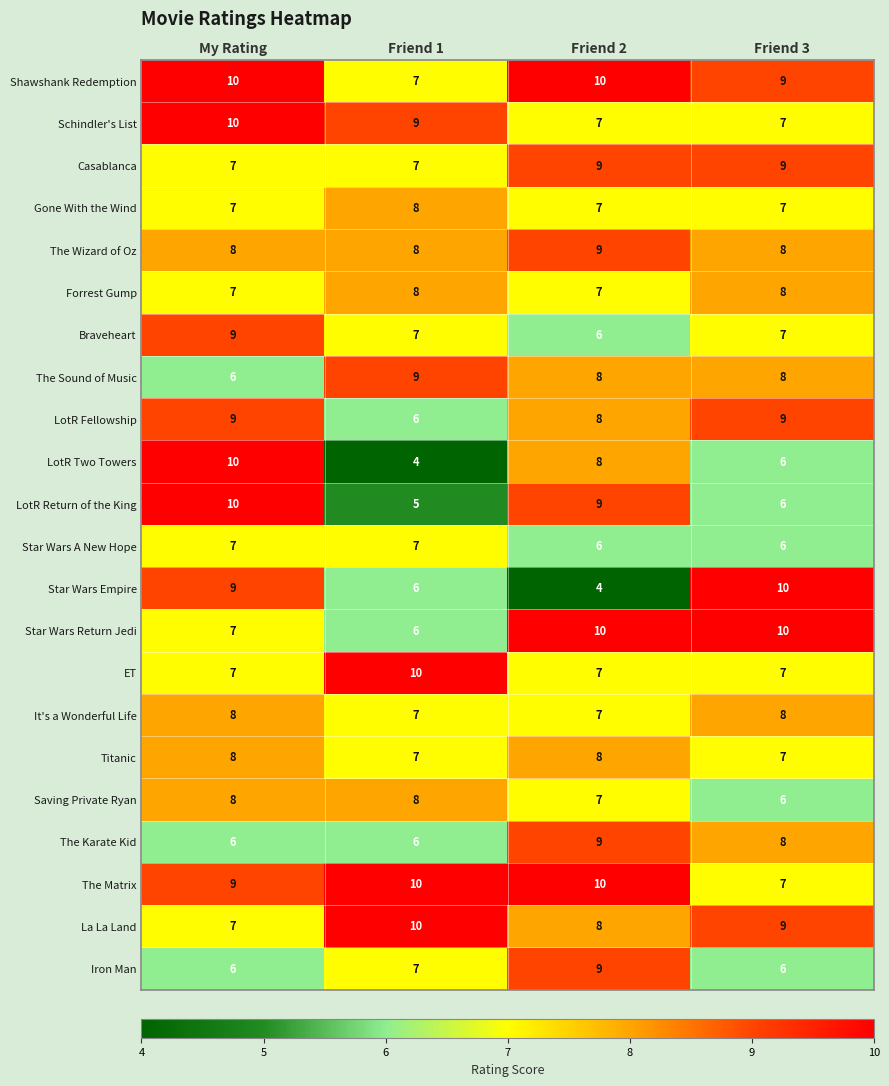

How many Titanic values are between 7 and 8?

4